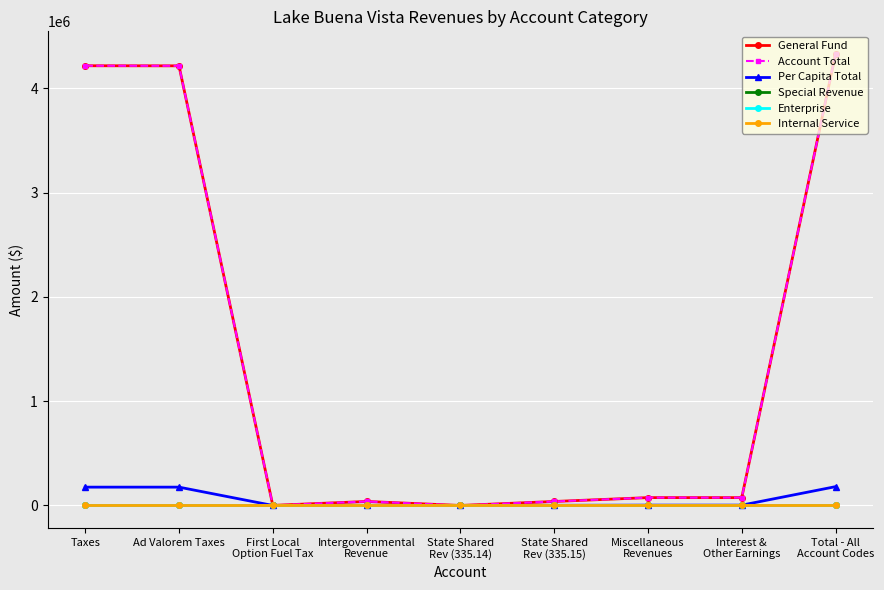

Reading left to right, list all the values displayed in this chart.

General Fund: 4216582.0	4215801.0	781.0	38371.0	138.0	38233.0	75210.0	75210.0	4330163.0
Account Total: 4216582.0	4215801.0	781.0	38371.0	138.0	38233.0	75210.0	75210.0	4330163.0
Per Capita Total: 175690.9	175658.4	32.5	1598.8	5.8	1593.0	3133.8	3133.8	180423.5
Special Revenue: 0.0	0.0	0.0	0.0	0.0	0.0	0.0	0.0	0.0
Enterprise: 0.0	0.0	0.0	0.0	0.0	0.0	0.0	0.0	0.0
Internal Service: 0.0	0.0	0.0	0.0	0.0	0.0	0.0	0.0	0.0